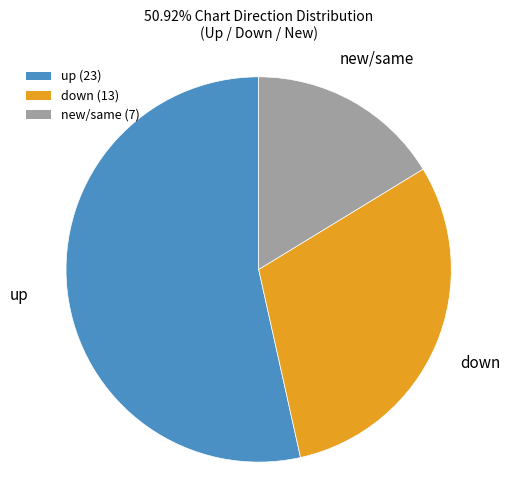

How many segments does this pie chart have?

3